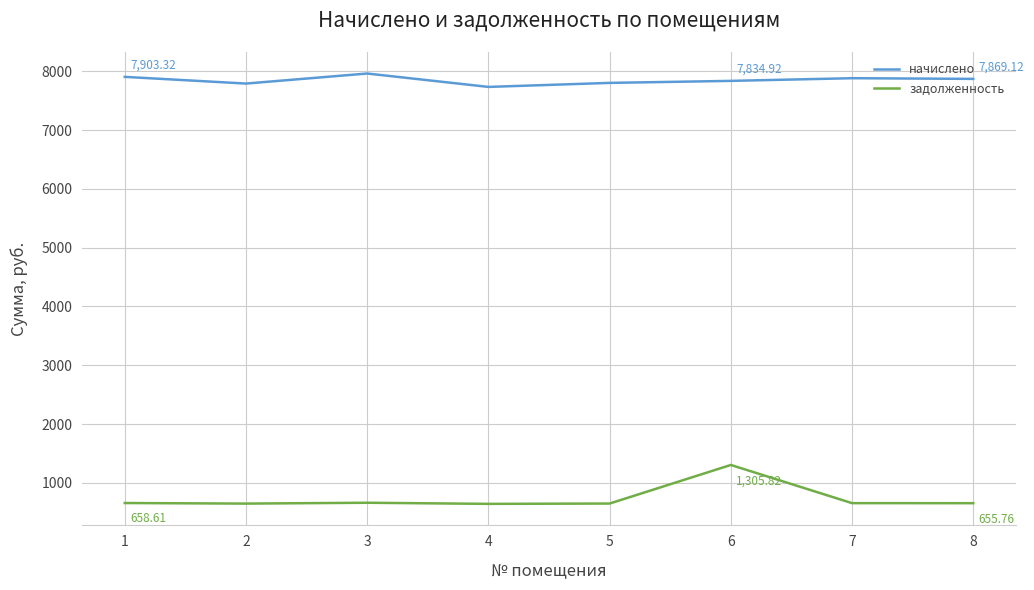

Does the chart have visible grid lines?

Yes